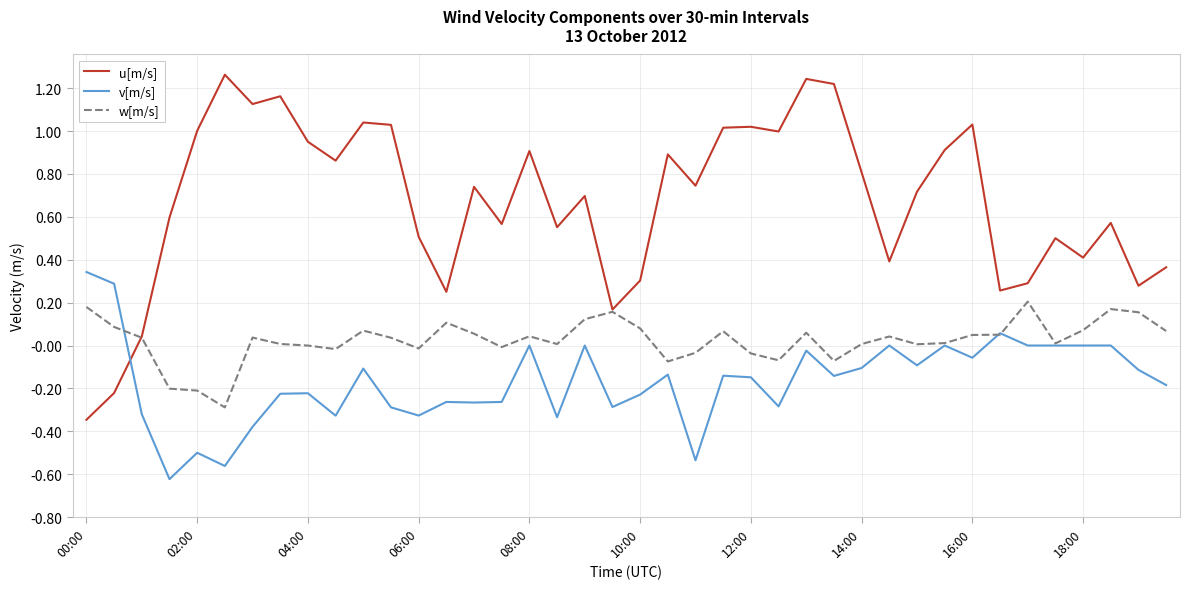

Which series has the largest range (max minus min)?

u[m/s]